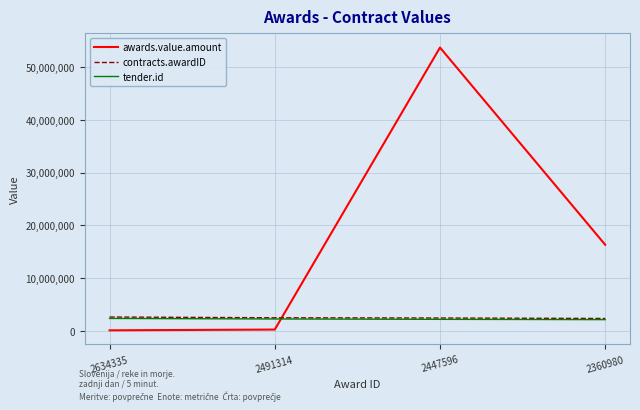

Between which two adjacent categories do awards.value.amount and tender.id first intersect?

2491314 and 2447596